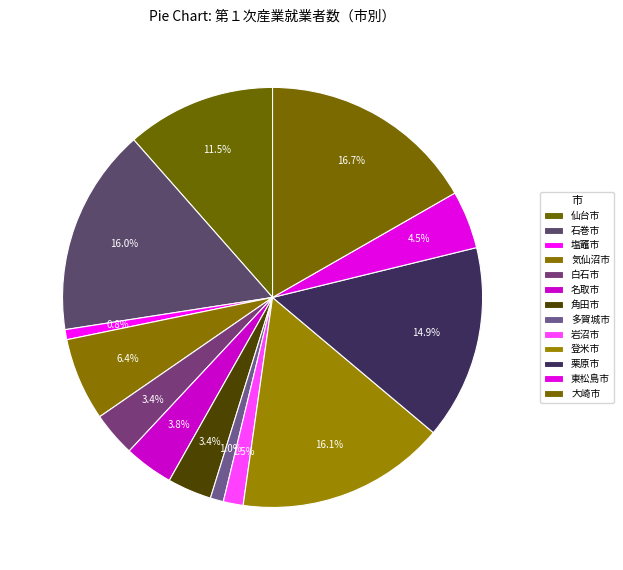

To the nearest percent, what portion does 石巻市 represent?

16%